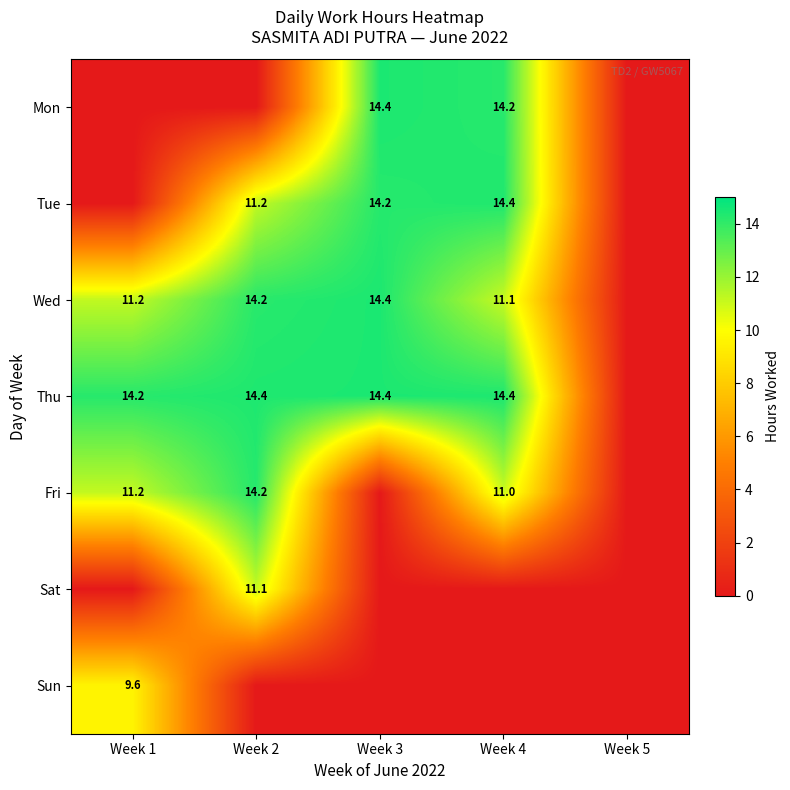

Which has a higher value, Week 5 or Week 3?

Week 3